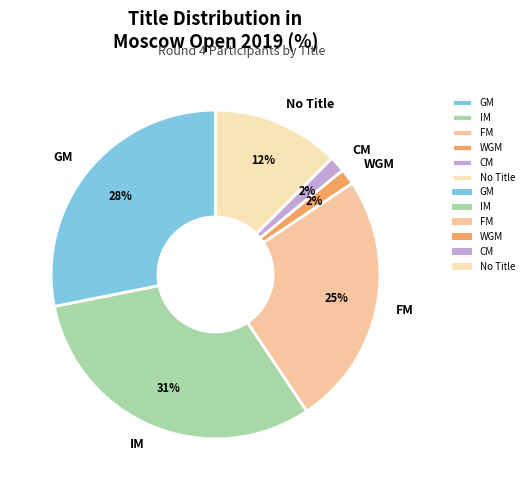

Does CM represent more than half of the total?

No